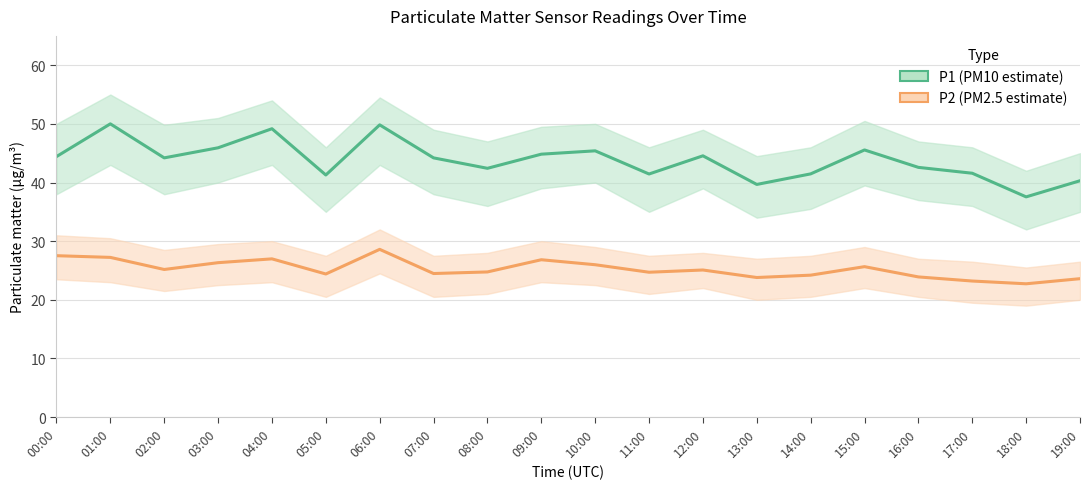

How many data points in P2 (PM2.5 estimate) are above 25?

10